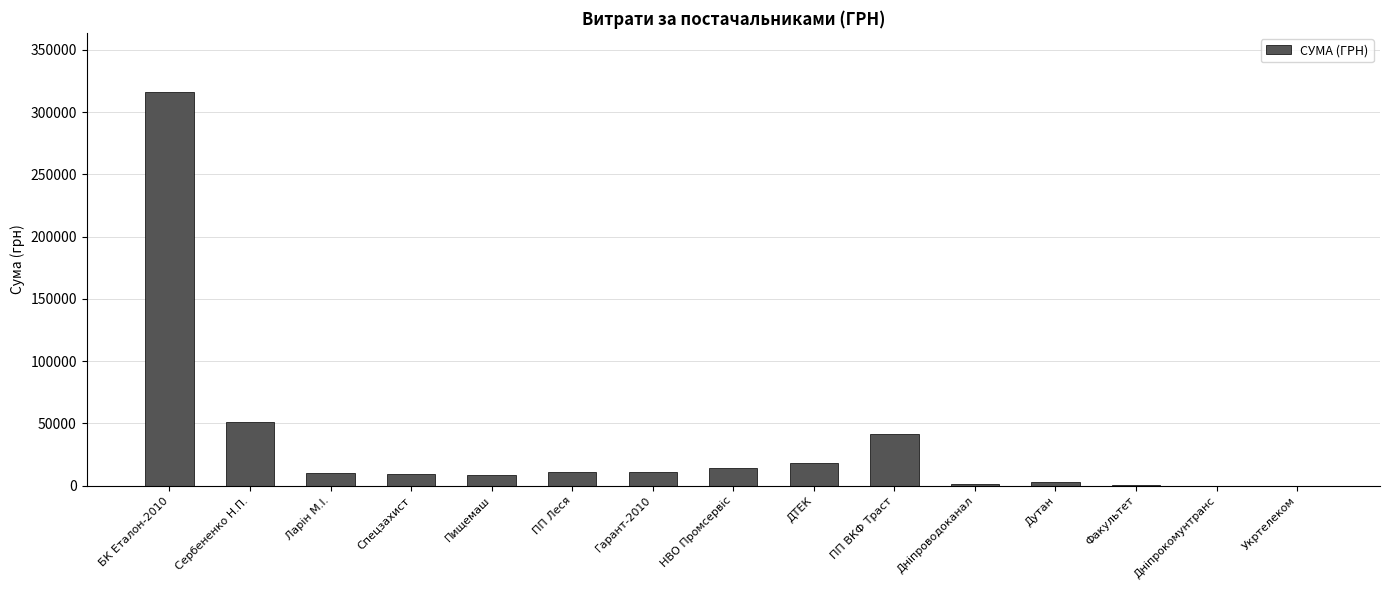

Approximately how many times larger is the value at Гарант-2010 compared to Спецзахист?

1.2